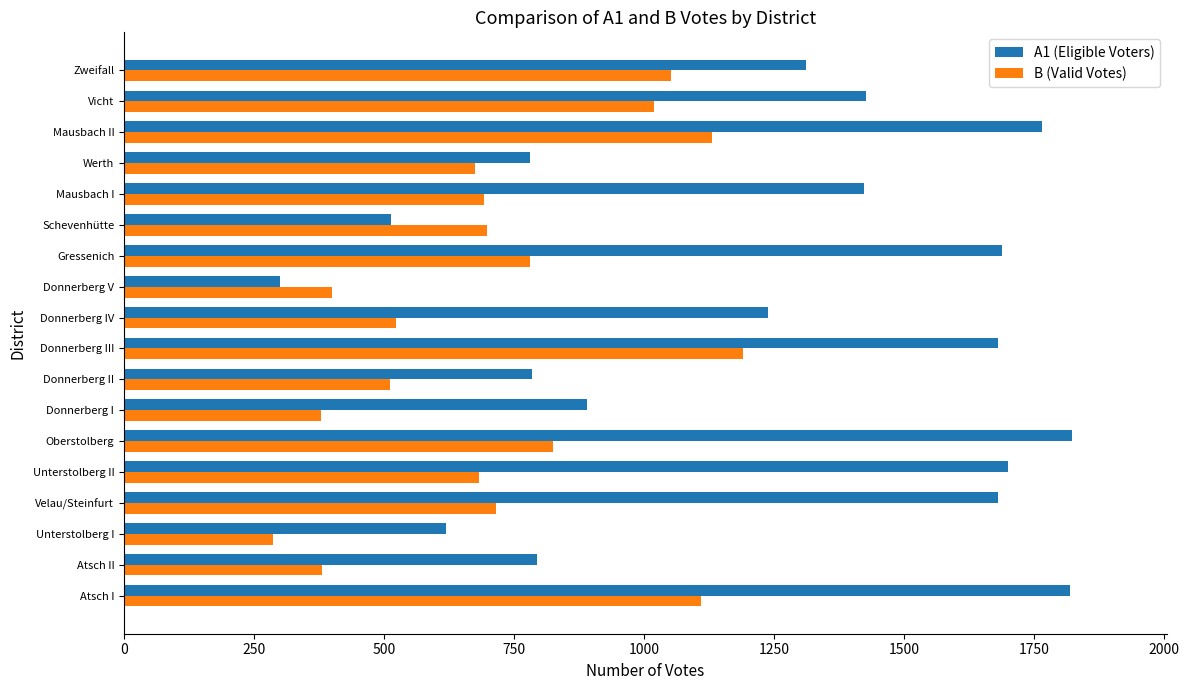

What is the maximum value for A1 (Eligible Voters)?

1823